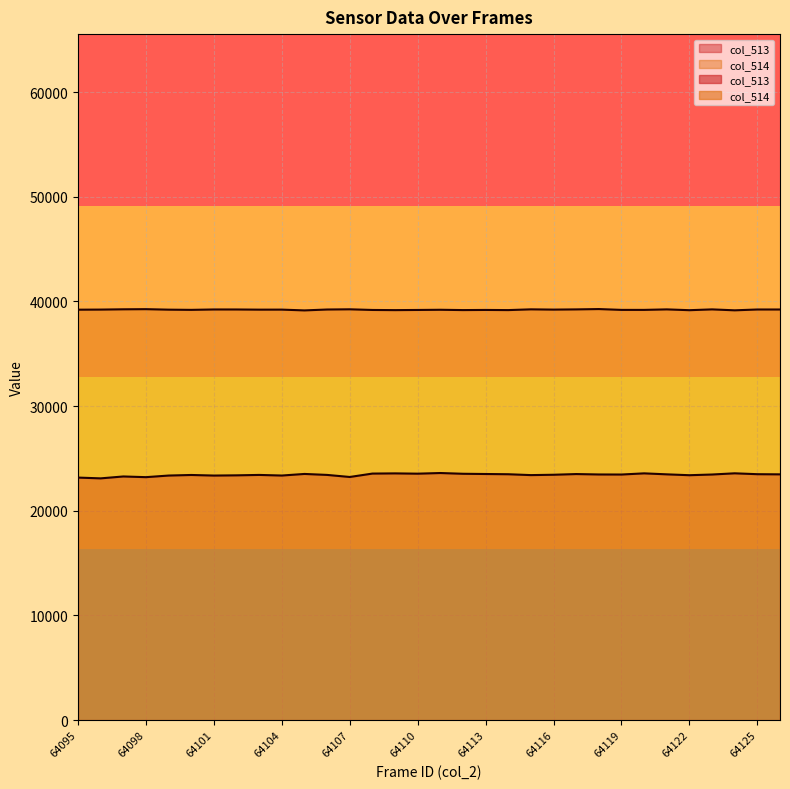

Which category has the lowest value in the col_514 series?

64105